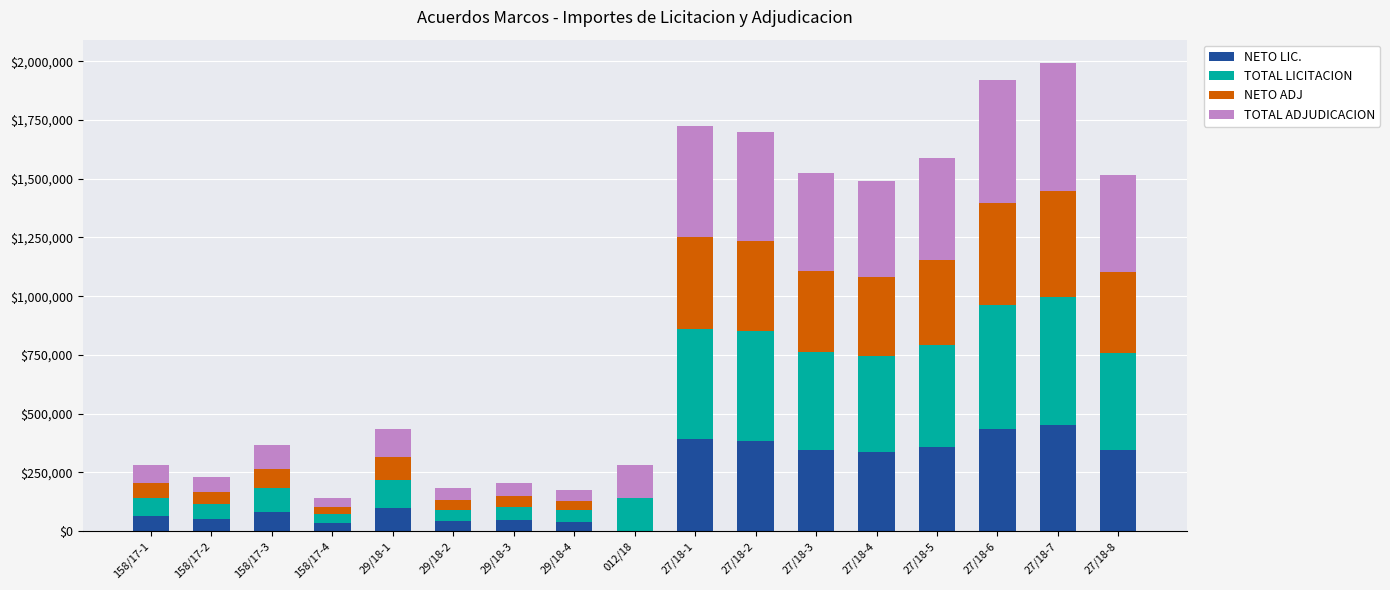

What is the total value across all series at 158/17-3?

364650.0